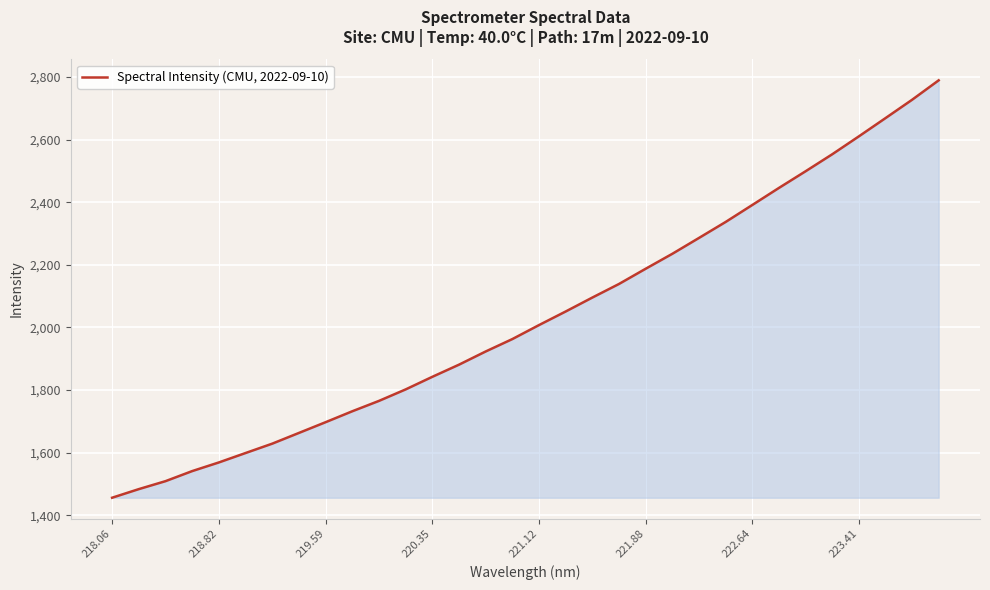

What is the smallest value displayed?

1456.1